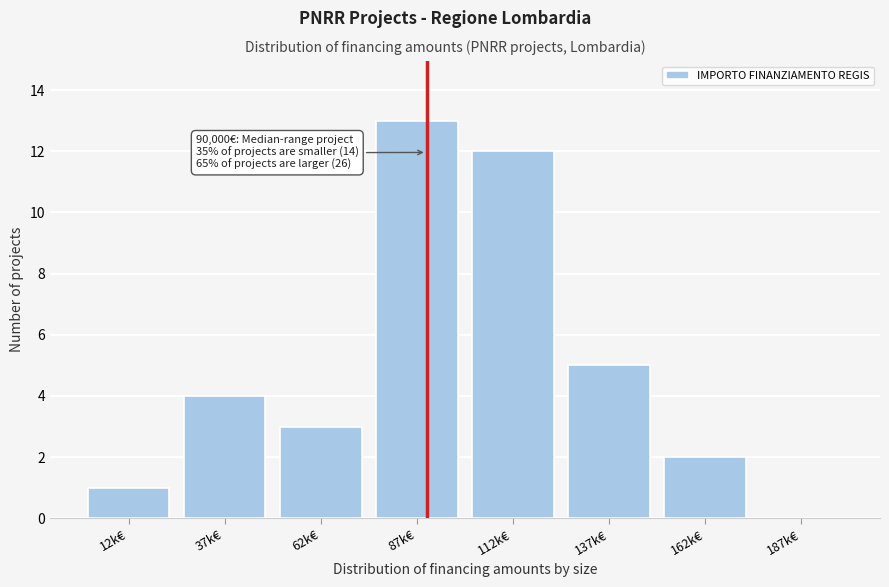

Reading left to right, what are all the values shown in this chart?

12k€=1	37k€=4	62k€=3	87k€=13	112k€=12	137k€=5	162k€=2	187k€=0